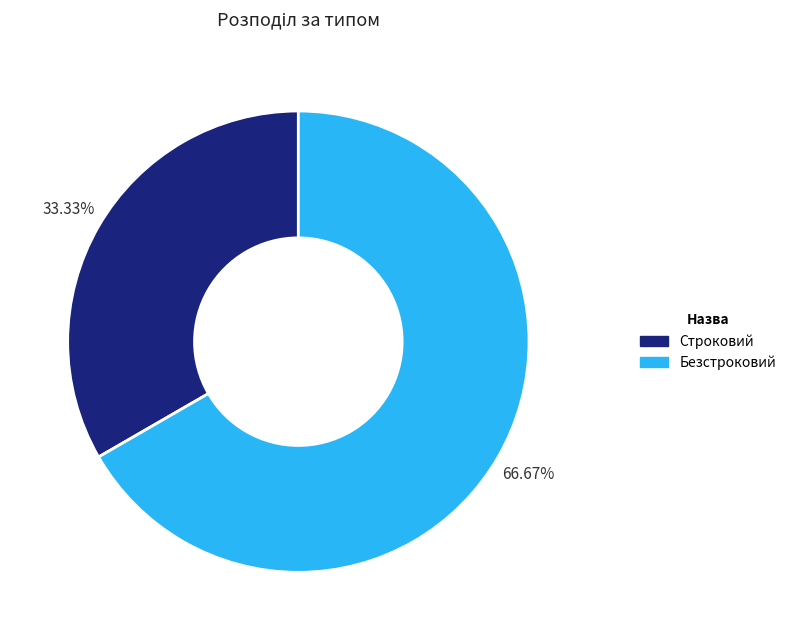

How many segments does this pie chart have?

2